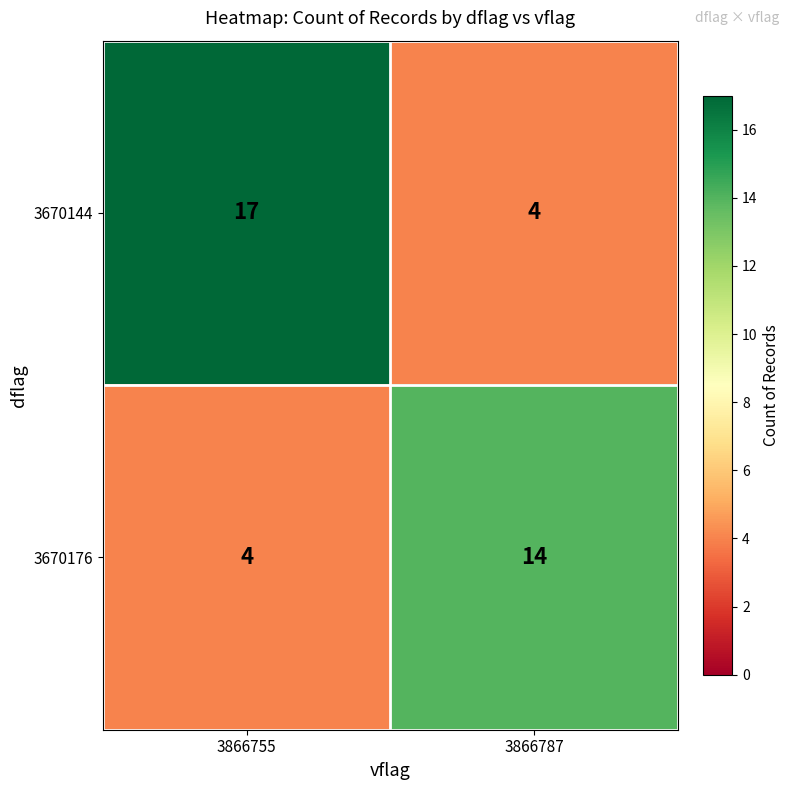

What is the greatest value displayed?

17